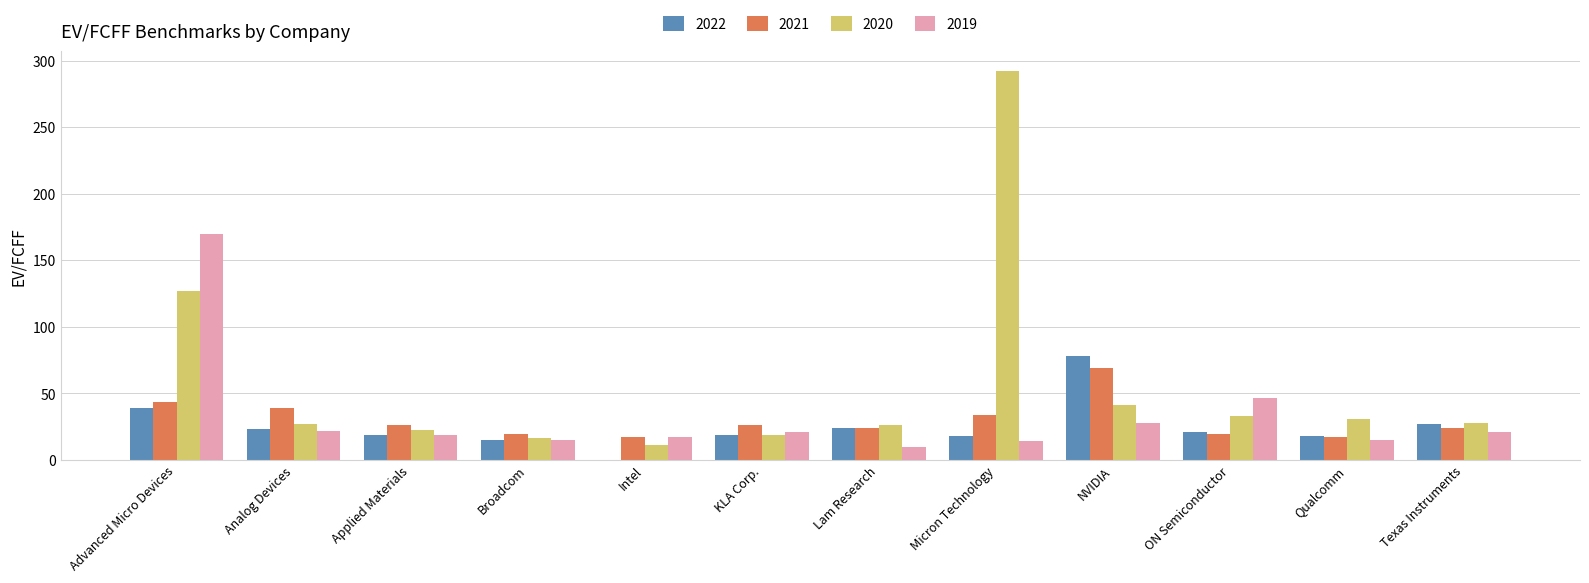

What is the total value across all series at Intel?

45.4